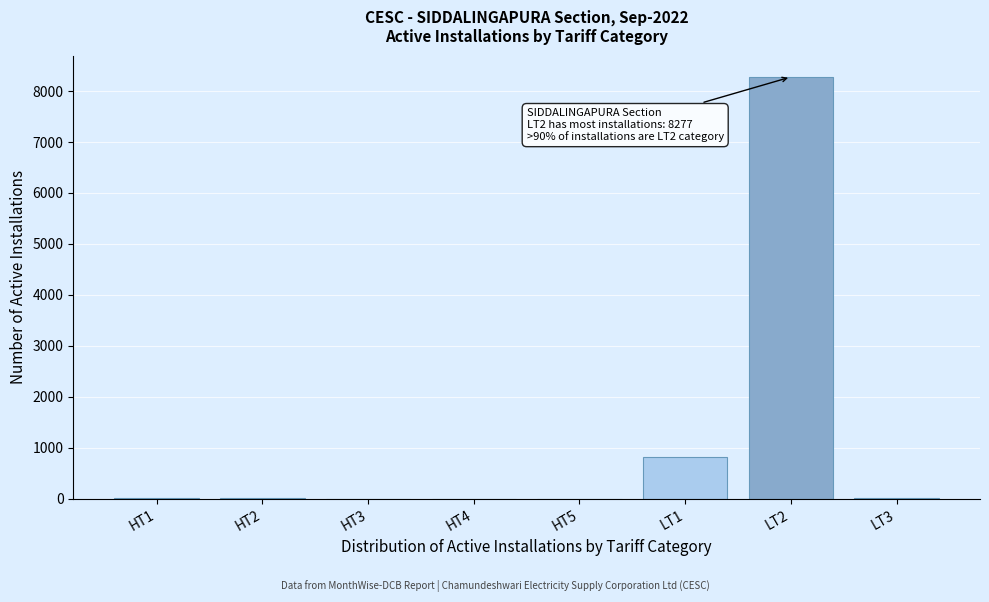

Is it true that the value at LT1 is 807?

True